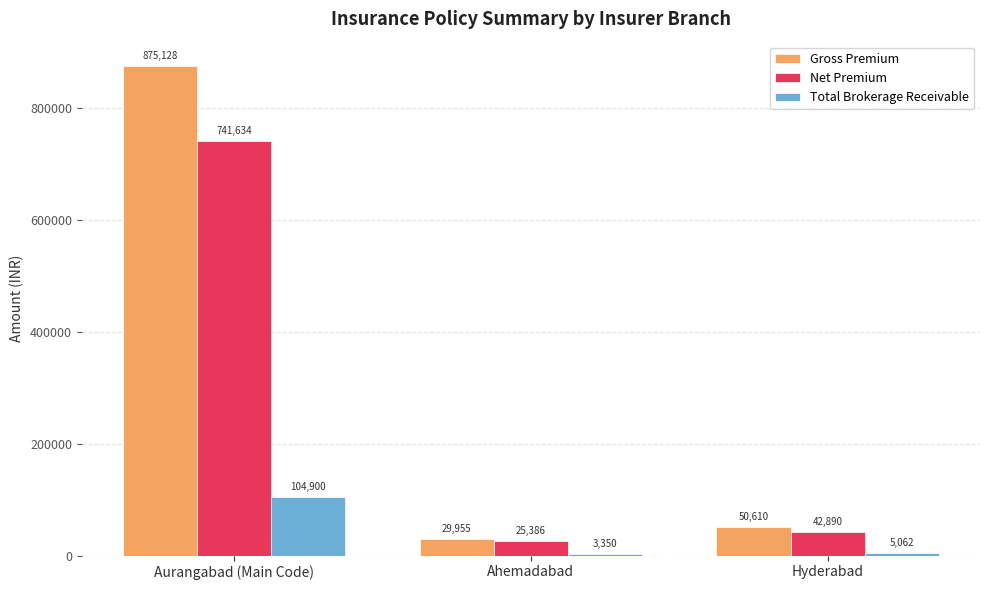

What is the approximate value of Gross Premium at Hyderabad?

50610.2